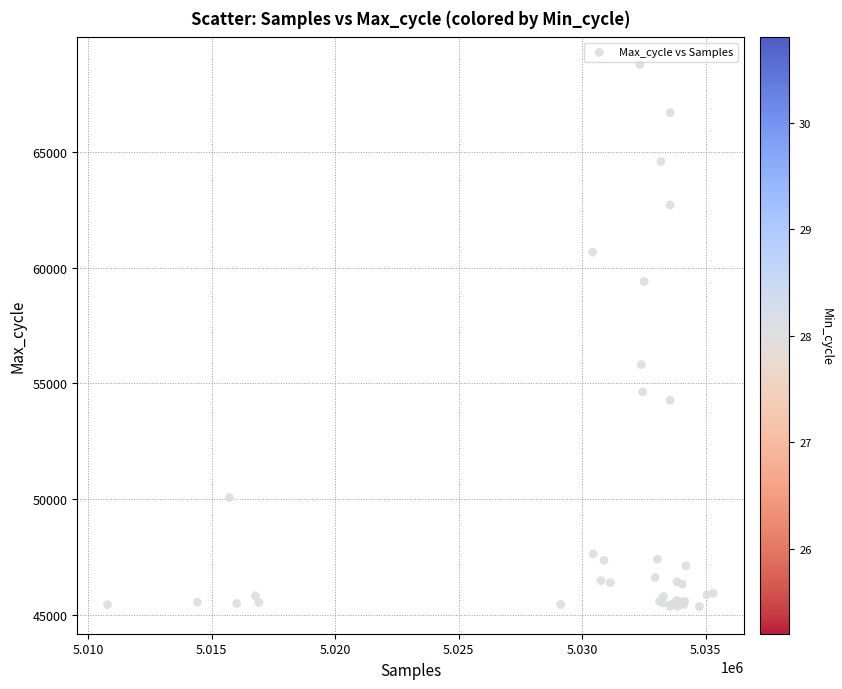

What Y value in the scatter plot is closest to 57068?

55813